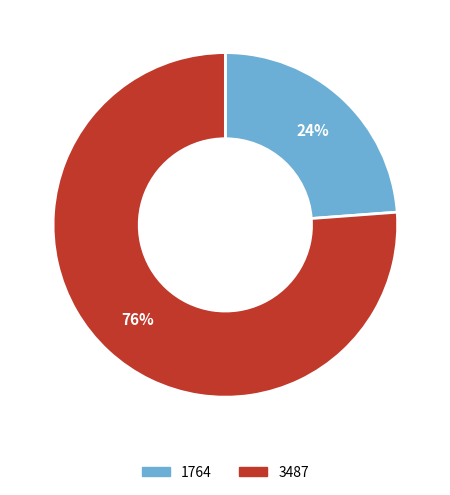

To the nearest percent, what is the average slice percentage?

50%